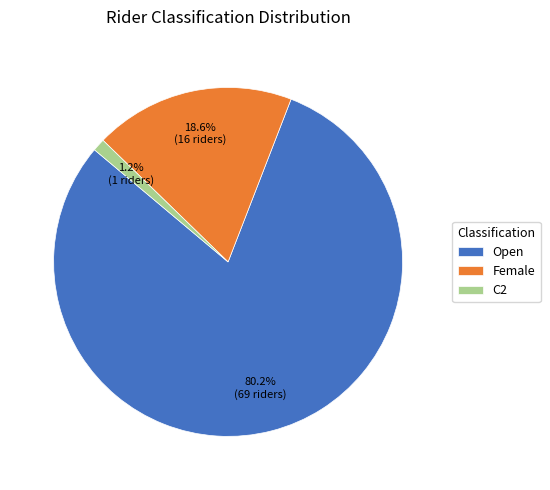

To the nearest percent, what is the difference between the largest and smallest slice percentages?

79%